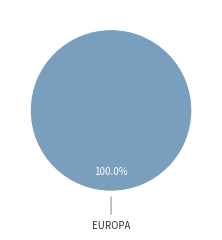

Count the number of slices in the pie.

1